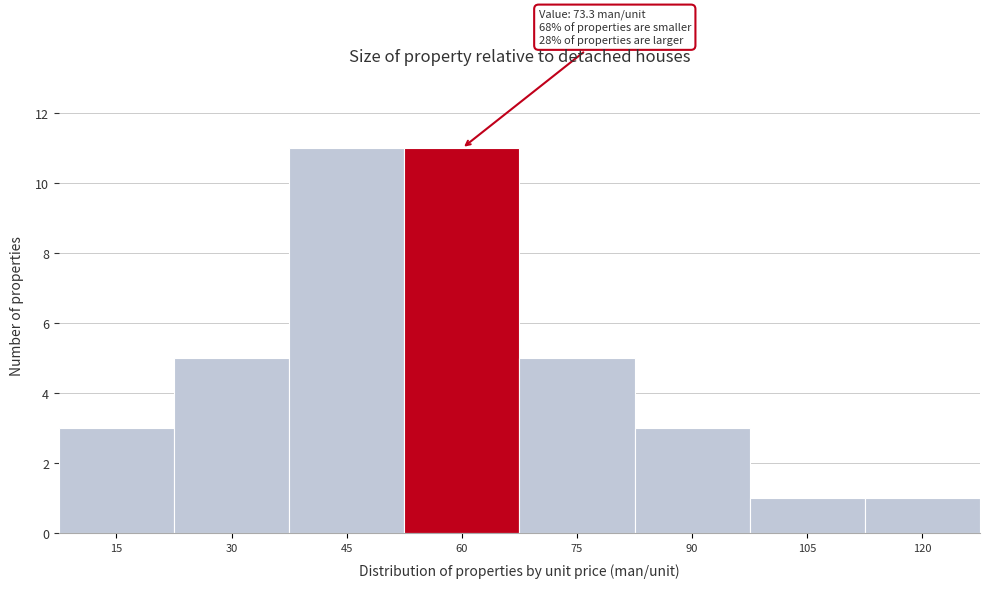

Reading left to right, transcribe all the data shown in this chart.

15=3	30=5	45=11	60=11	75=5	90=3	105=1	120=1